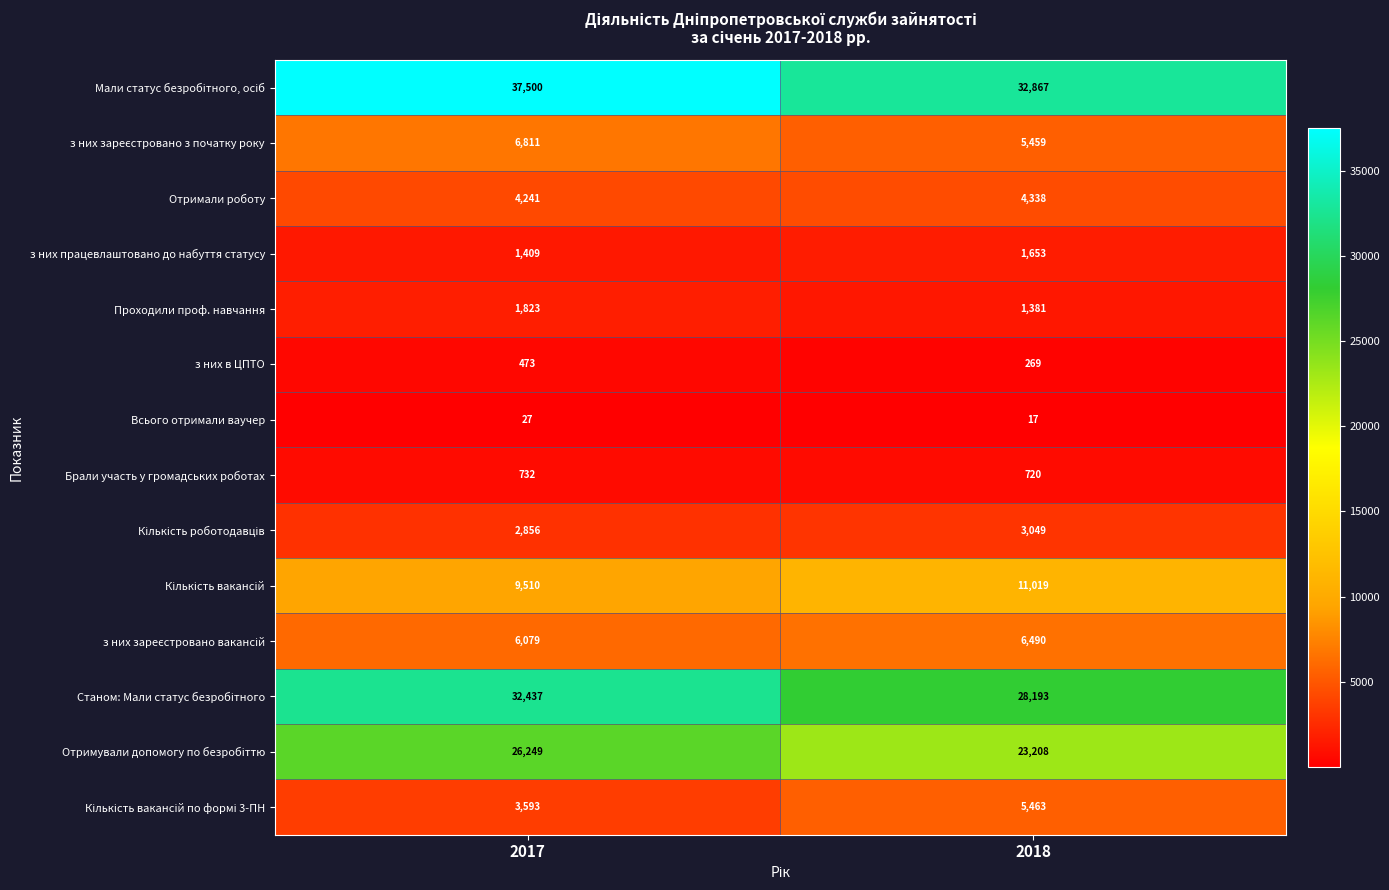

What is the difference between the з них працевлаштовано до набуття статусу values at 2018 and 2017?

244